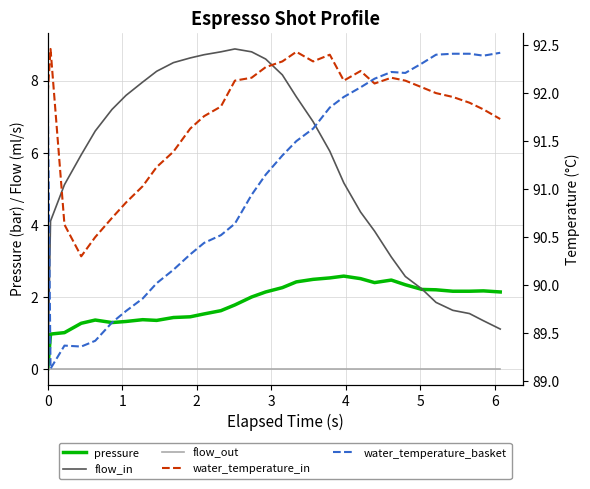

What is the minimum value for water_temperature_in?

90.3